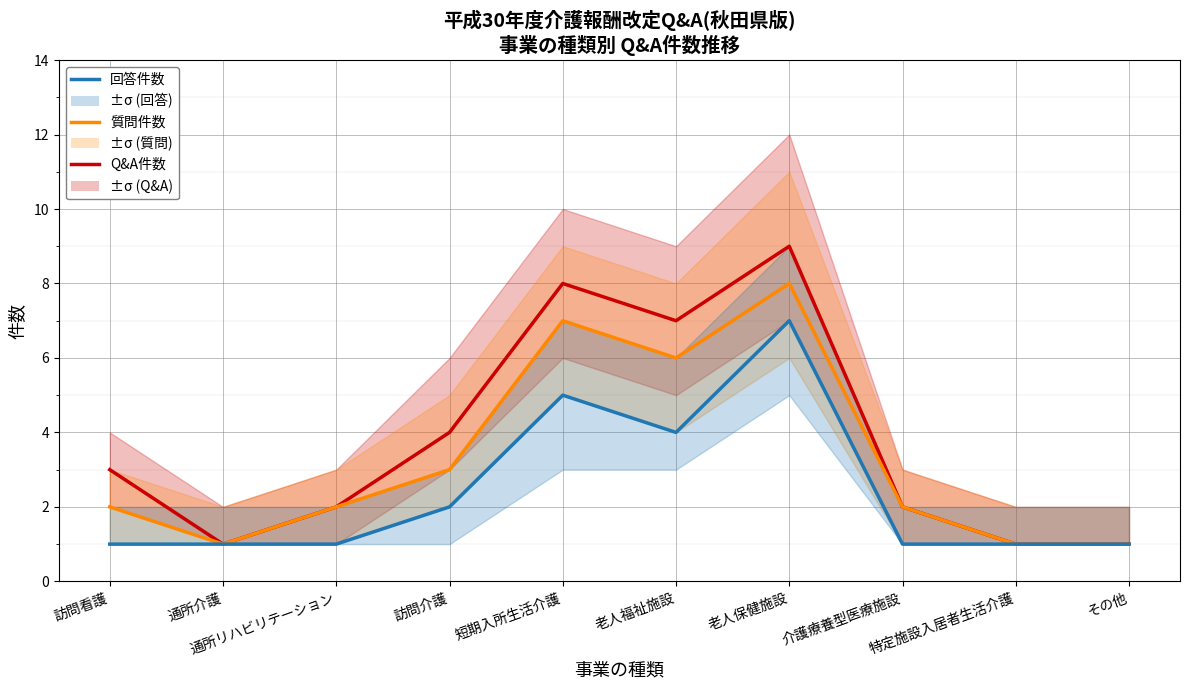

At 通所介護, list the series in order from smallest to largest.

Q&A件数, 質問件数, 回答件数